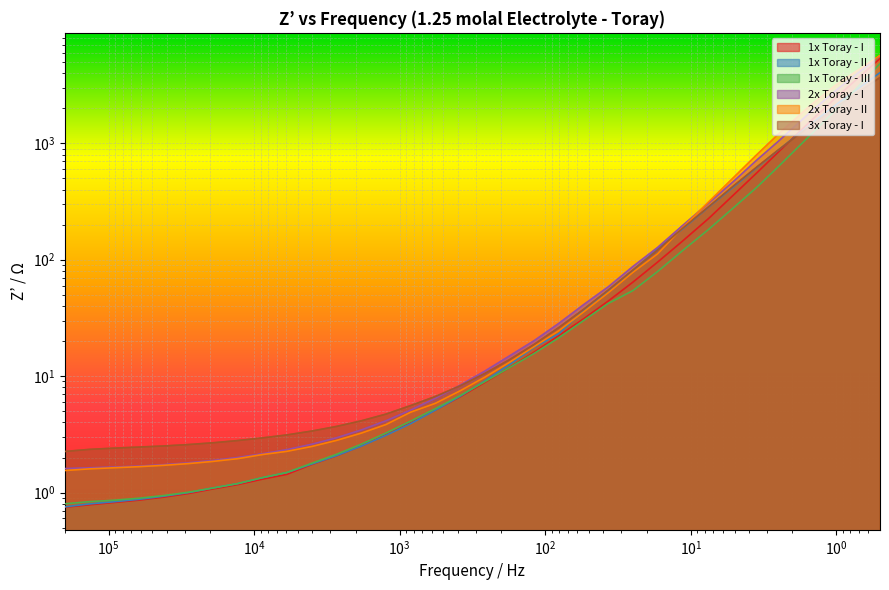

How many values in the 3x Toray - I series are below 8?

16